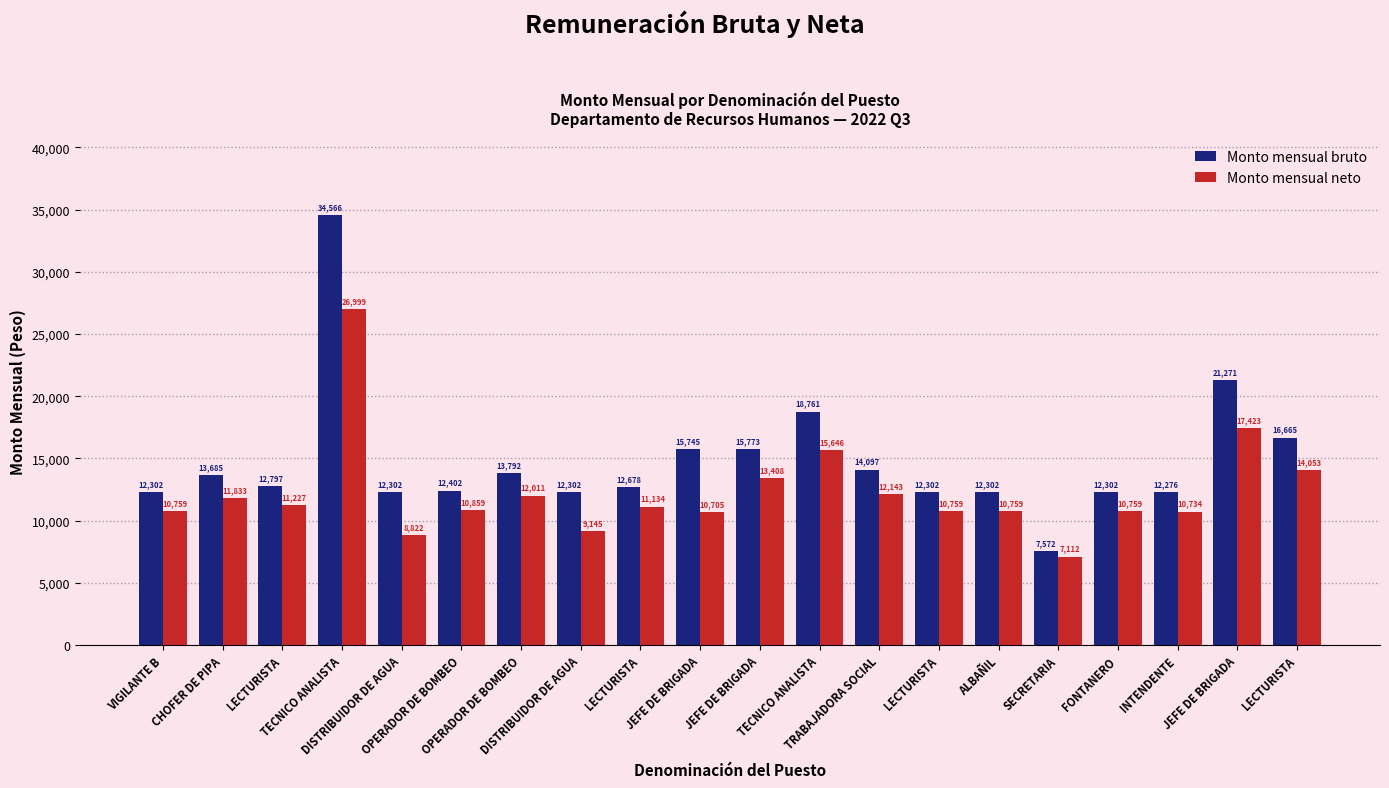

Is it true that Monto mensual neto equals 18070.1 at VIGILANTE B?

False